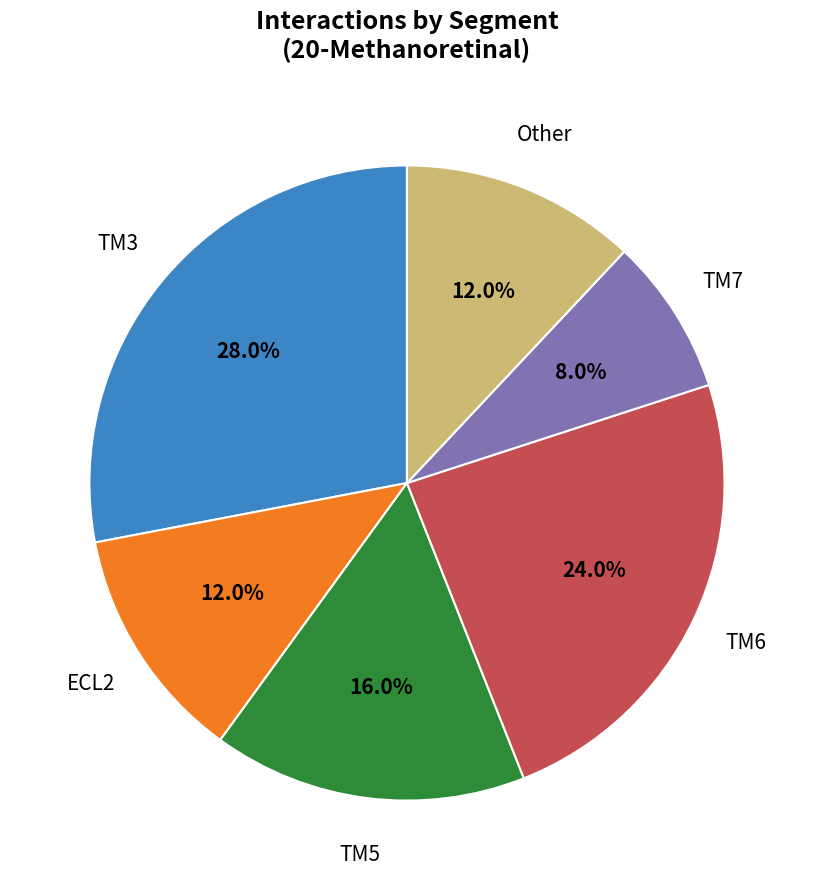

What is the ratio of the value at TM5 to the value at Other?

1.3